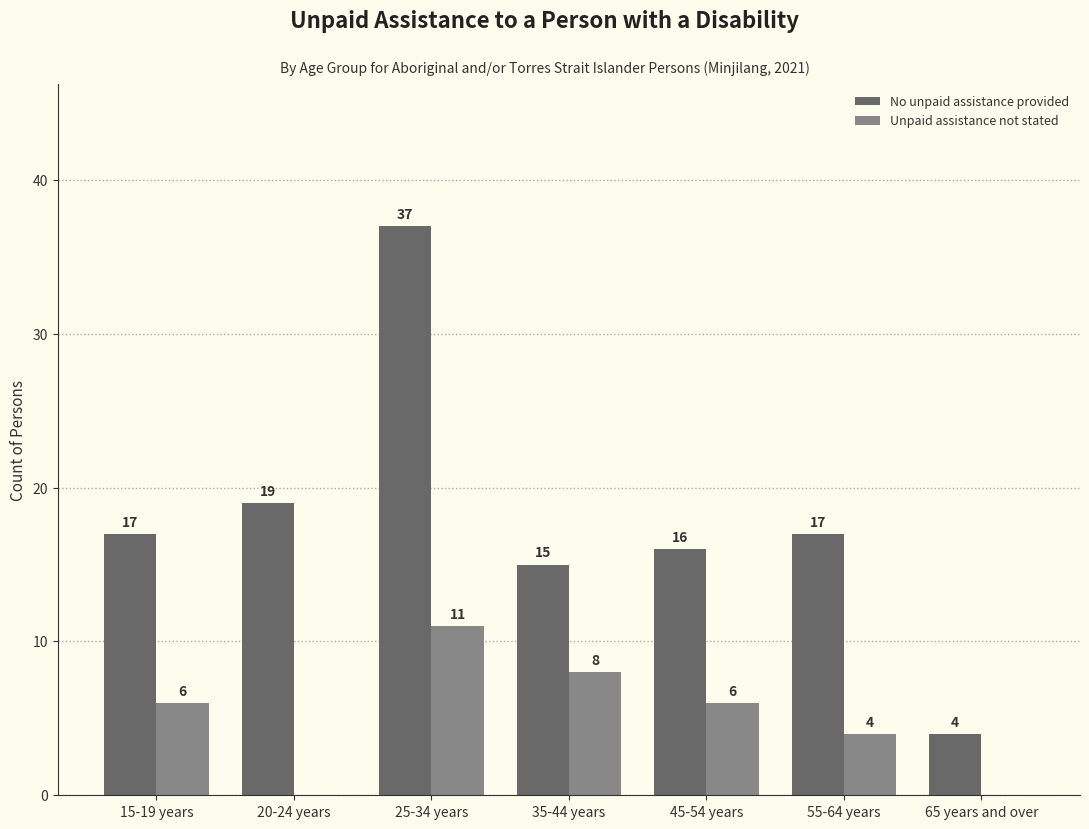

What are all the series names shown in the legend?

No unpaid assistance provided, Unpaid assistance not stated